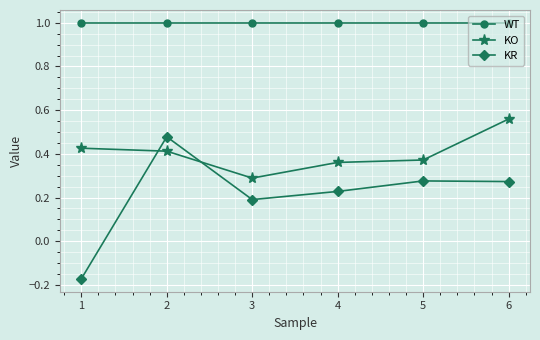

List the series in order of their peak value, highest first.

WT, KO, KR